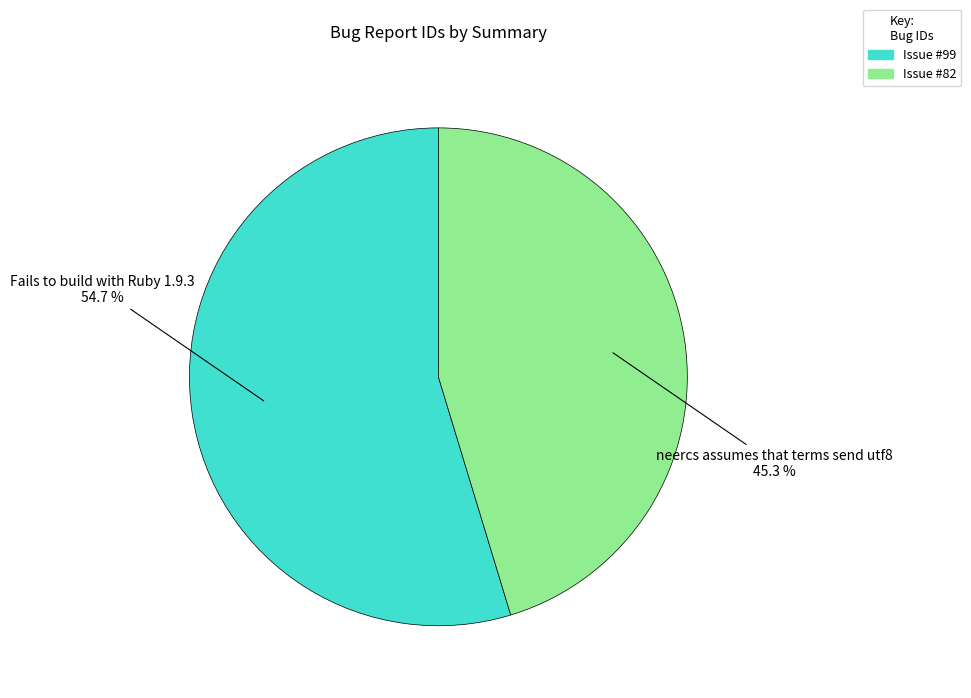

Is there a majority slice in this chart?

Yes